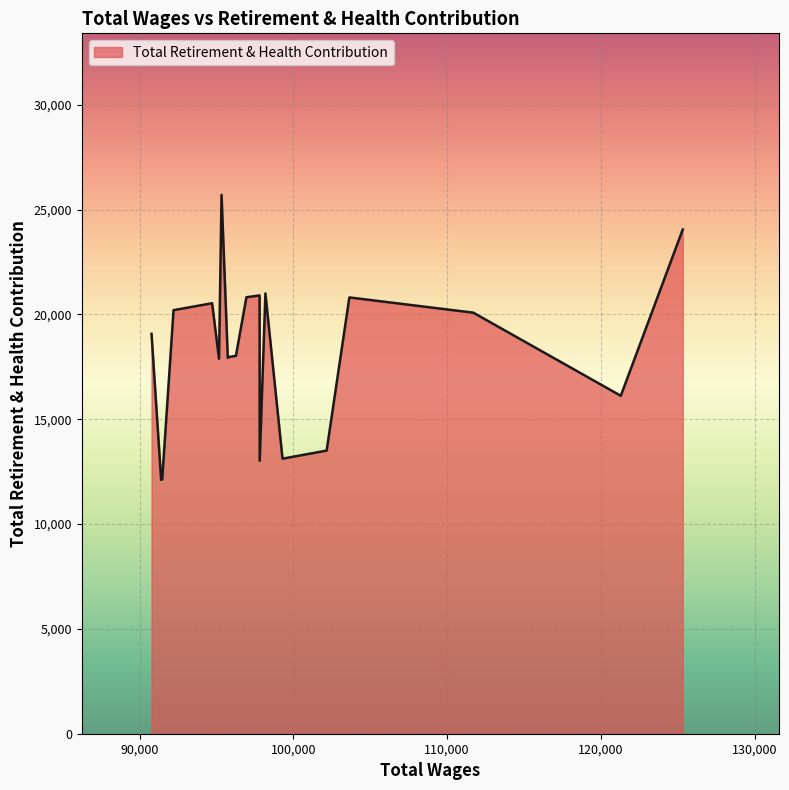

What is the minimum value shown in the chart?

12112